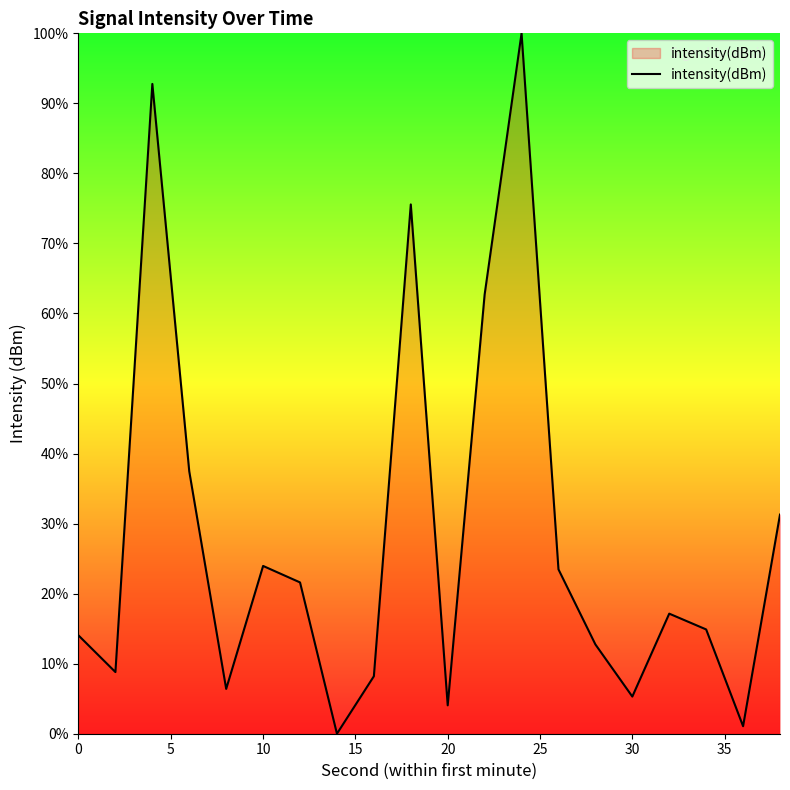

What is the difference between the maximum and minimum values?

100.0